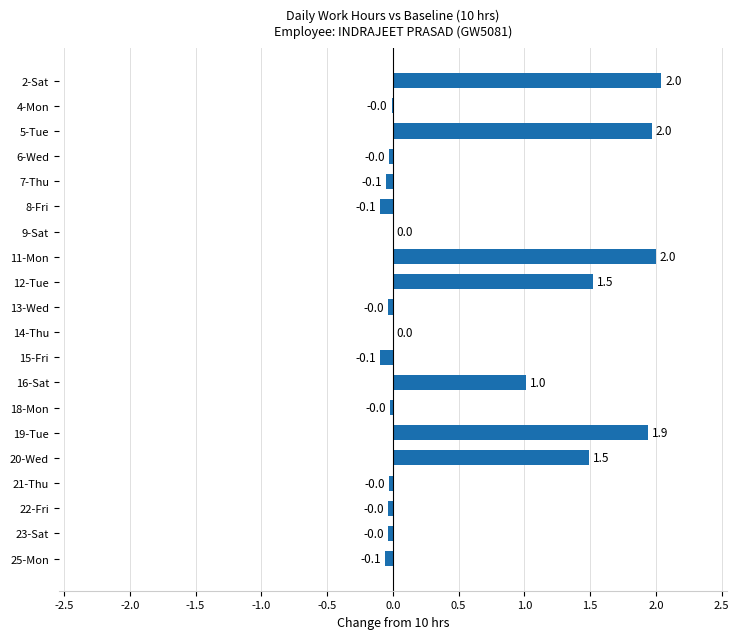

Count the number of categories in the chart.

20